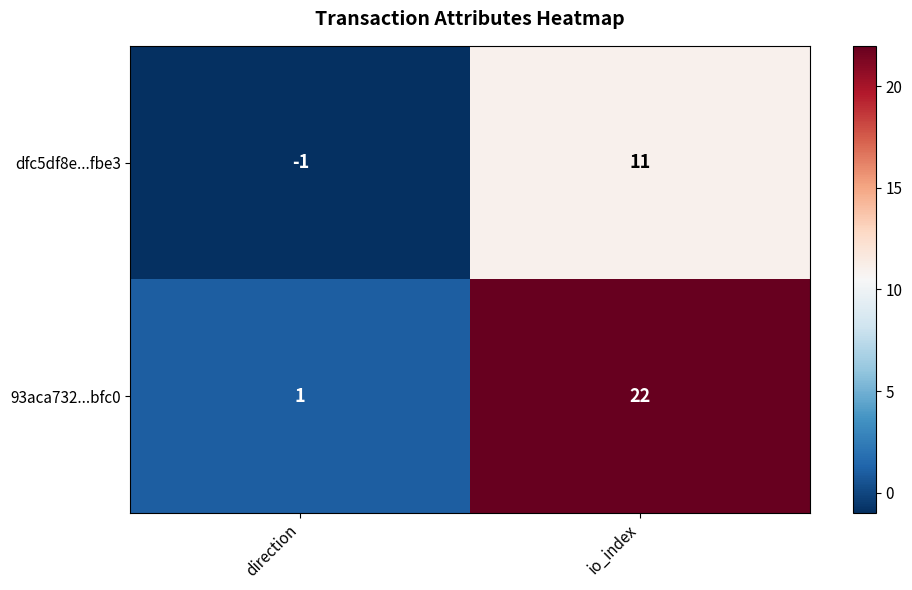

How many categories are shown in the chart?

2